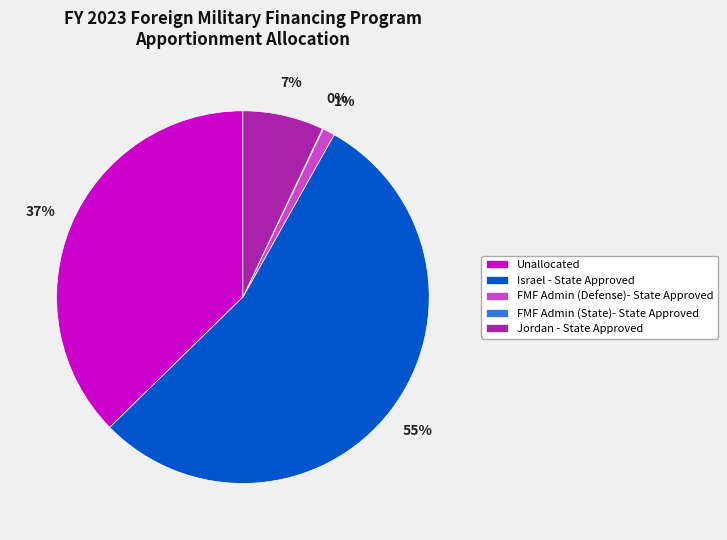

Is there any slice that represents more than half of the pie?

Yes